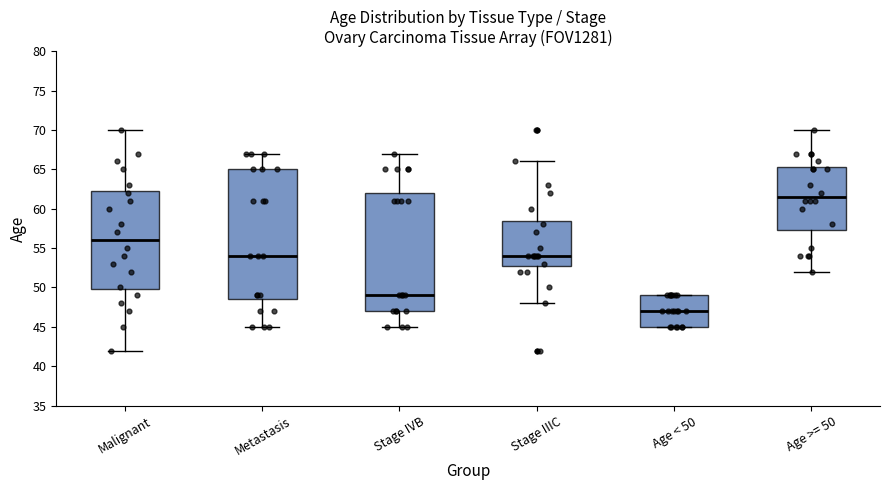

Reading left to right, read every box against the y-axis: the position of its median line, the range the box covers, and the ends of its whiskers. The values are not printed on the chart, so give them approximately, as read against the axis.

Malignant: median 56.0, box 50.0 to 62.5, whiskers 42.0 to 70.0
Metastasis: median 54.0, box 48.5 to 65.0, whiskers 45.0 to 67.0
Stage IVB: median 49.0, box 47.0 to 62.0, whiskers 45.0 to 67.0
Stage IIIC: median 54.0, box 53.0 to 58.5, whiskers 48.0 to 66.0
Age < 50: median 47.0, box 45.0 to 49.0, whiskers 45.0 to 49.0
Age >= 50: median 61.5, box 57.5 to 65.5, whiskers 52.0 to 70.0